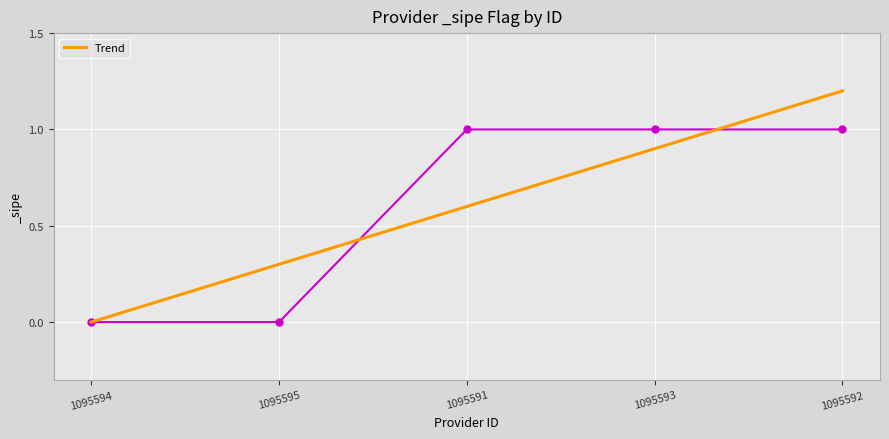

Between 1095594 and 1095595, which is larger?

1095595